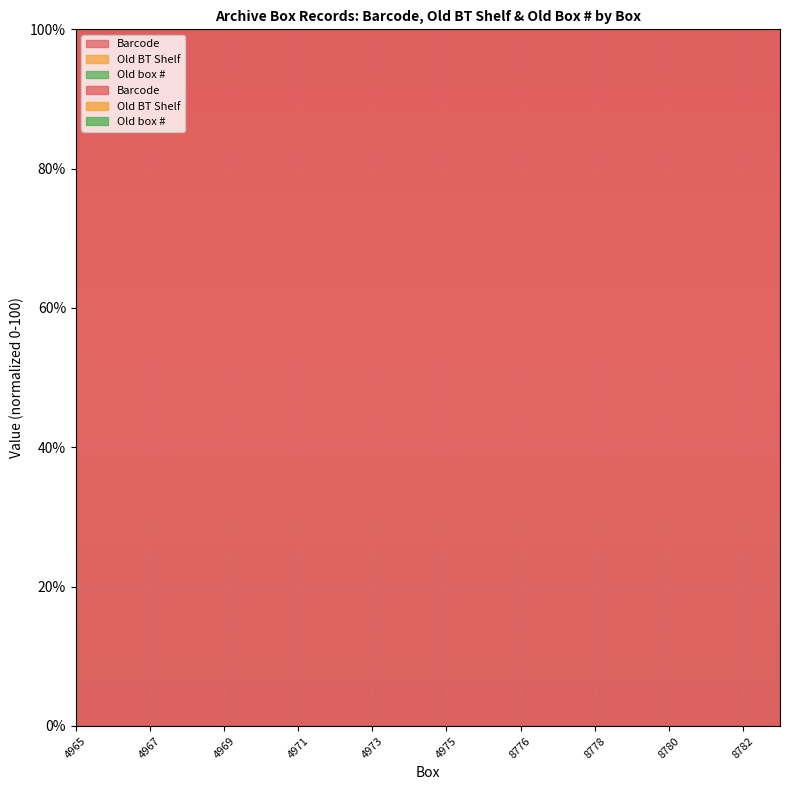

What is the spread (max minus min) of values at 4973?

0.1